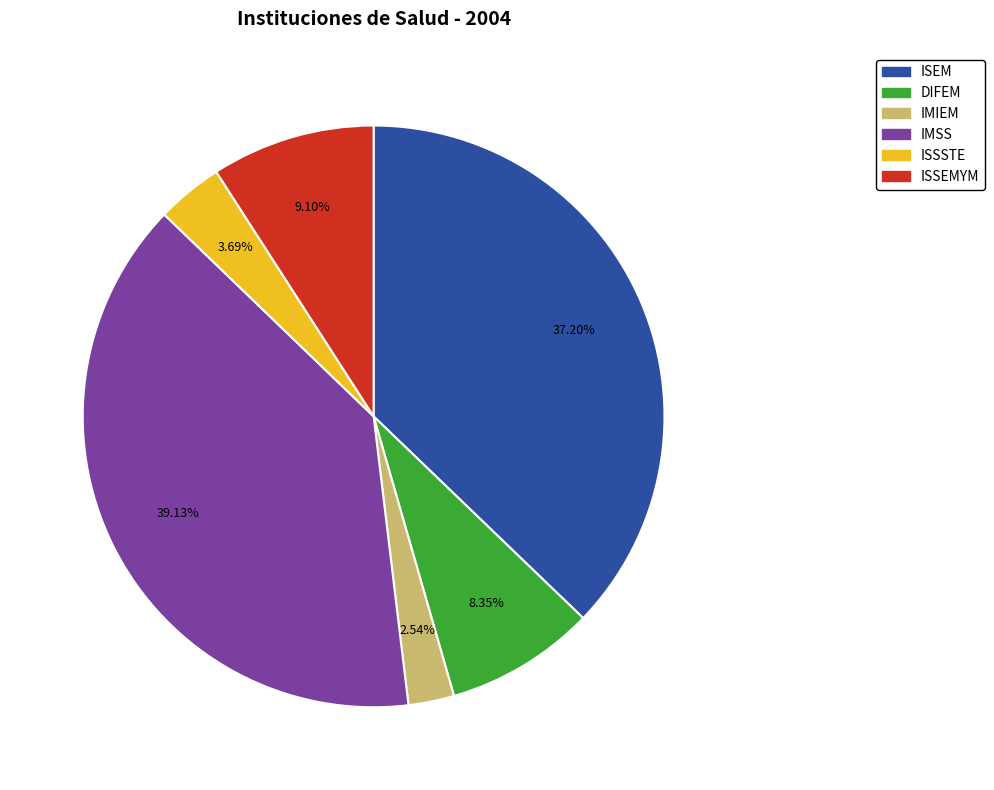

To the nearest percent, what percentage of the pie is ISEM?

37%